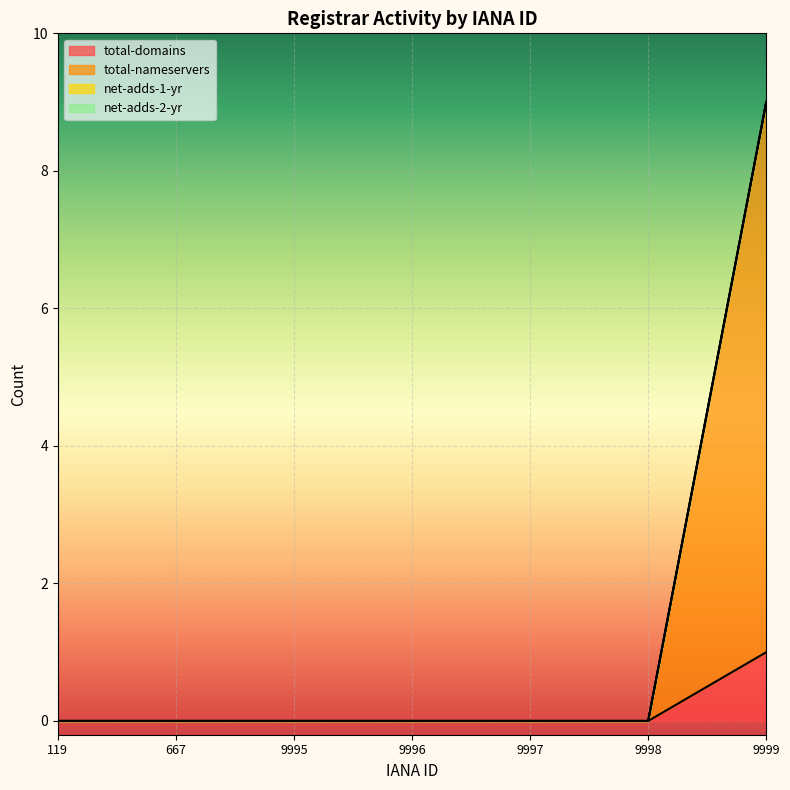

Does the chart display data point markers on the line(s)?

No